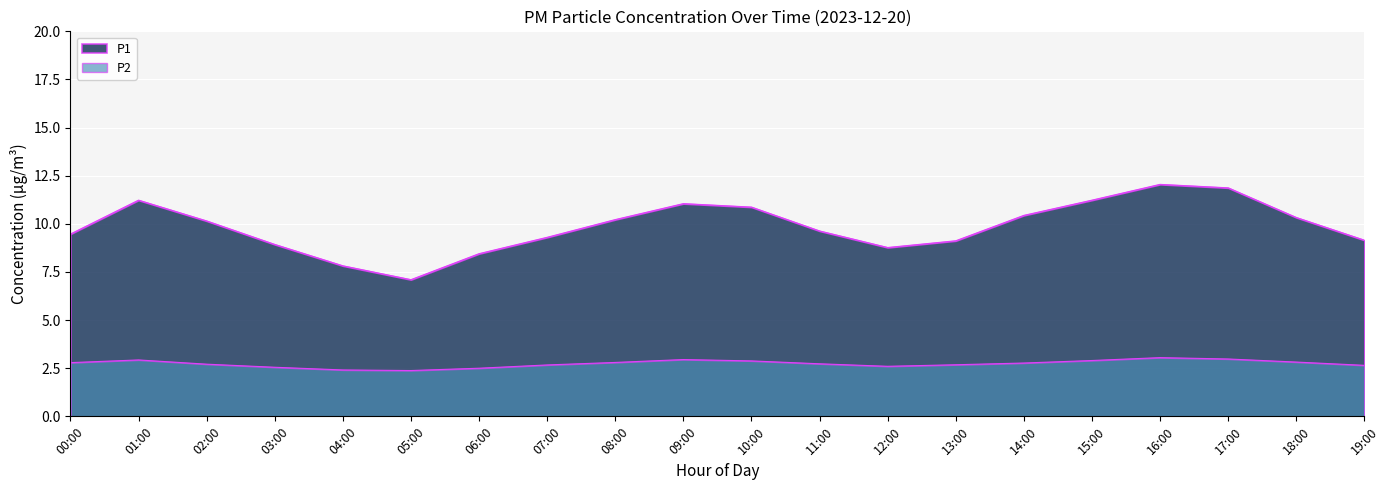

Reading left to right, transcribe all the data shown in this chart.

P1: 00:00=9.5	01:00=11.2	02:00=10.2	03:00=8.9	04:00=7.8	05:00=7.1	06:00=8.4	07:00=9.3	08:00=10.2	09:00=11.1	10:00=10.9	11:00=9.6	12:00=8.8	13:00=9.1	14:00=10.4	15:00=11.2	16:00=12.1	17:00=11.9	18:00=10.3	19:00=9.2
P2: 00:00=2.8	01:00=2.9	02:00=2.7	03:00=2.5	04:00=2.4	05:00=2.4	06:00=2.5	07:00=2.7	08:00=2.8	09:00=3.0	10:00=2.9	11:00=2.7	12:00=2.6	13:00=2.7	14:00=2.8	15:00=2.9	16:00=3.0	17:00=3.0	18:00=2.8	19:00=2.6